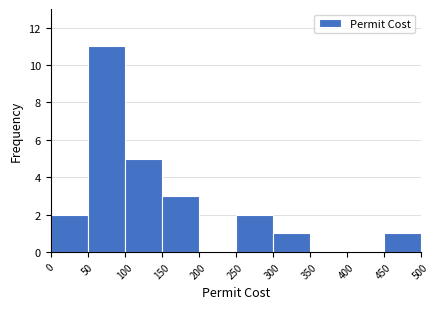

Reading left to right, list every bar in this chart as the range it spans on the x-axis followed by its height. The values are not printed on the chart, so give them approximately, as read against the axis.

0 to 50: 2
50 to 100: 11
100 to 150: 5
150 to 200: 3
200 to 250: 0
250 to 300: 2
300 to 350: 1
350 to 400: 0
400 to 450: 0
450 to 500: 1